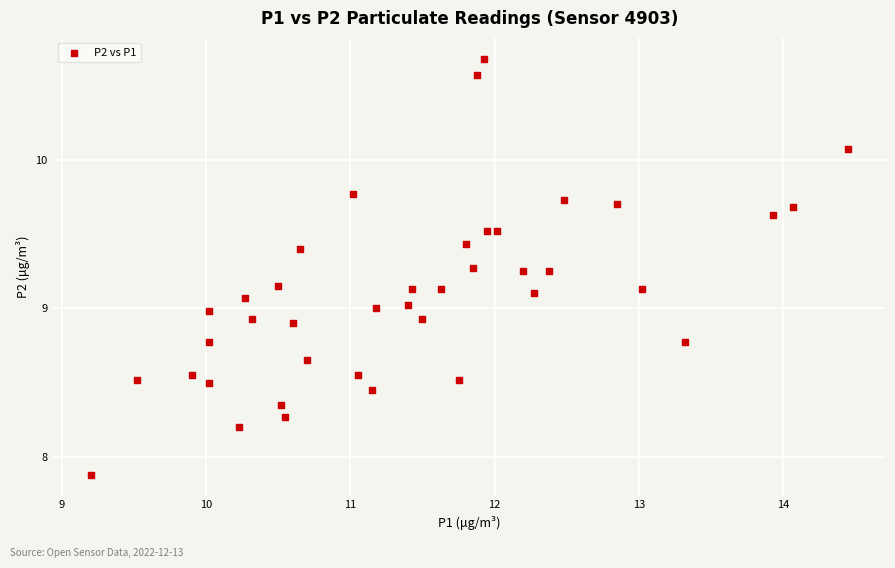

What is the range of X values (max minus min)?

5.2